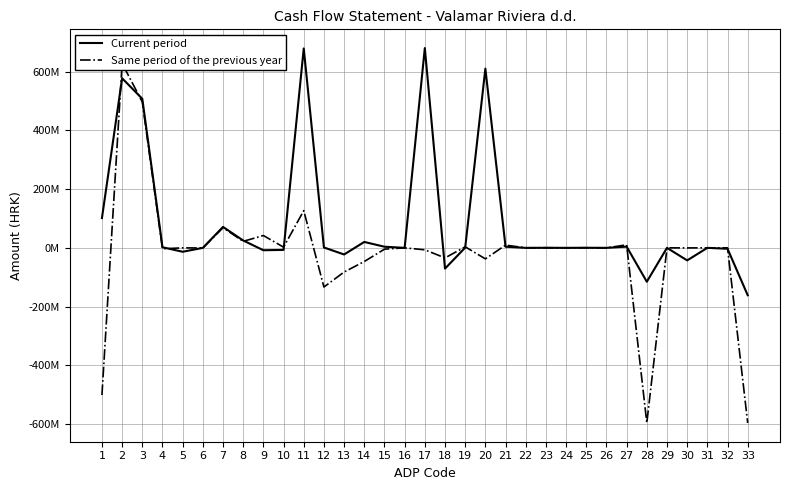

Between which two adjacent categories do Current period and Same period of the previous year first intersect?

1 and 2